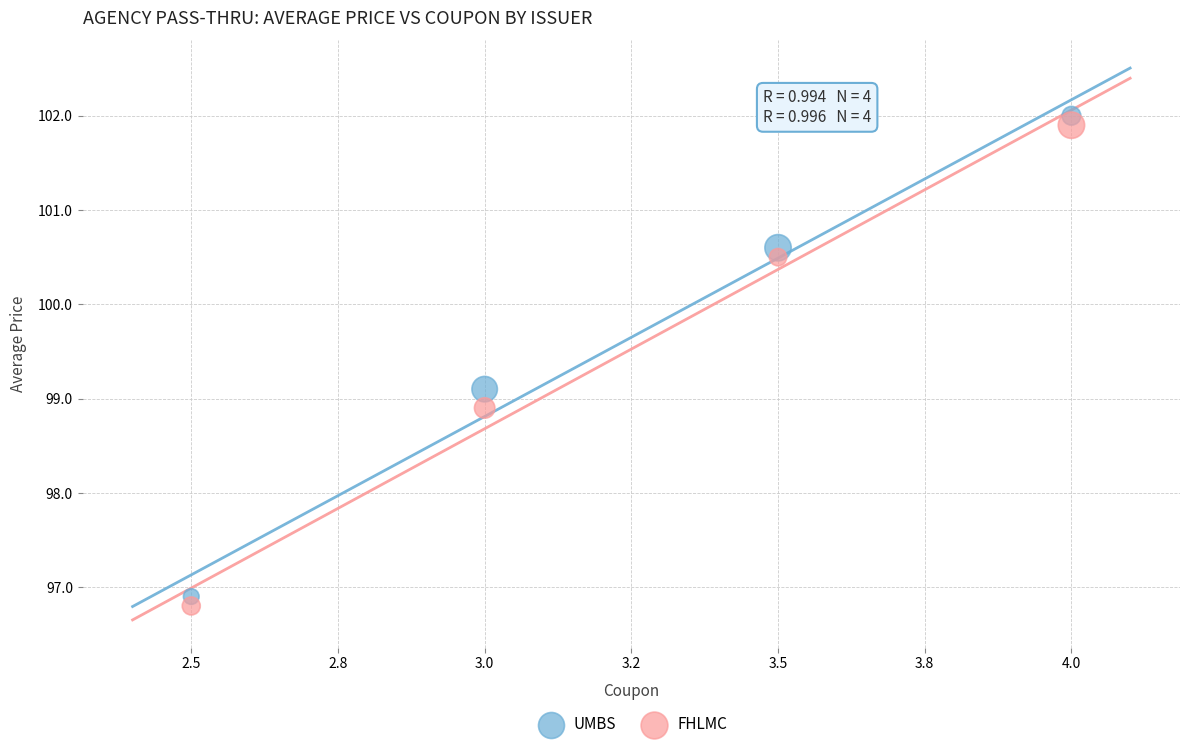

Across all data points, what is the average Y value?

99.6